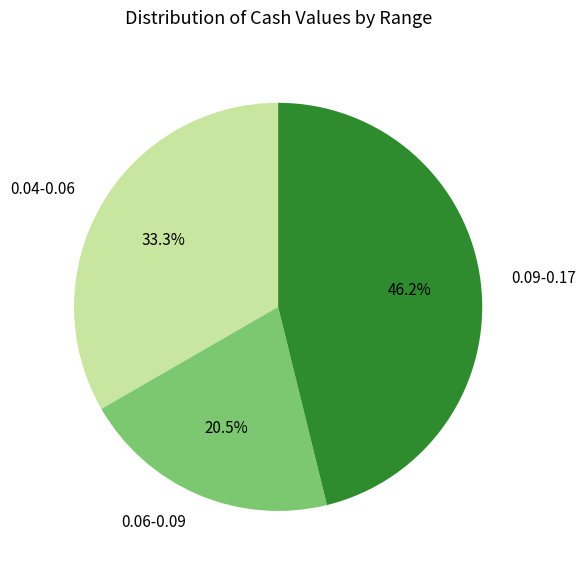

Is 0.09-0.17 the majority of the pie?

No